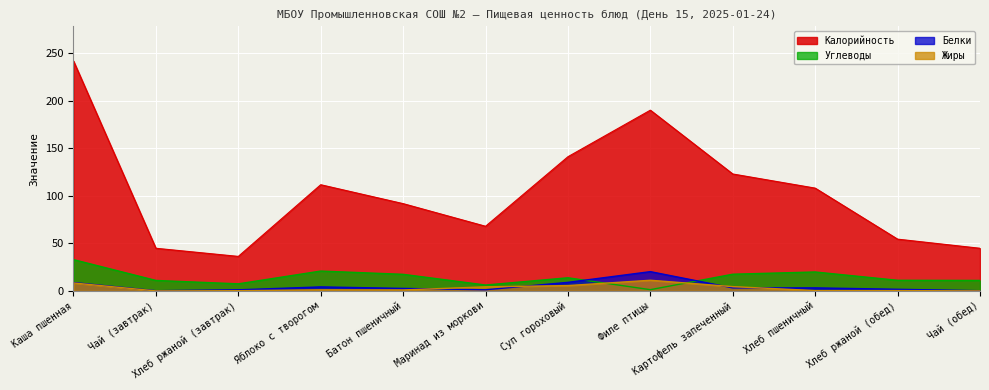

True or false: Углеводы has more than 1 interior local peaks.

True